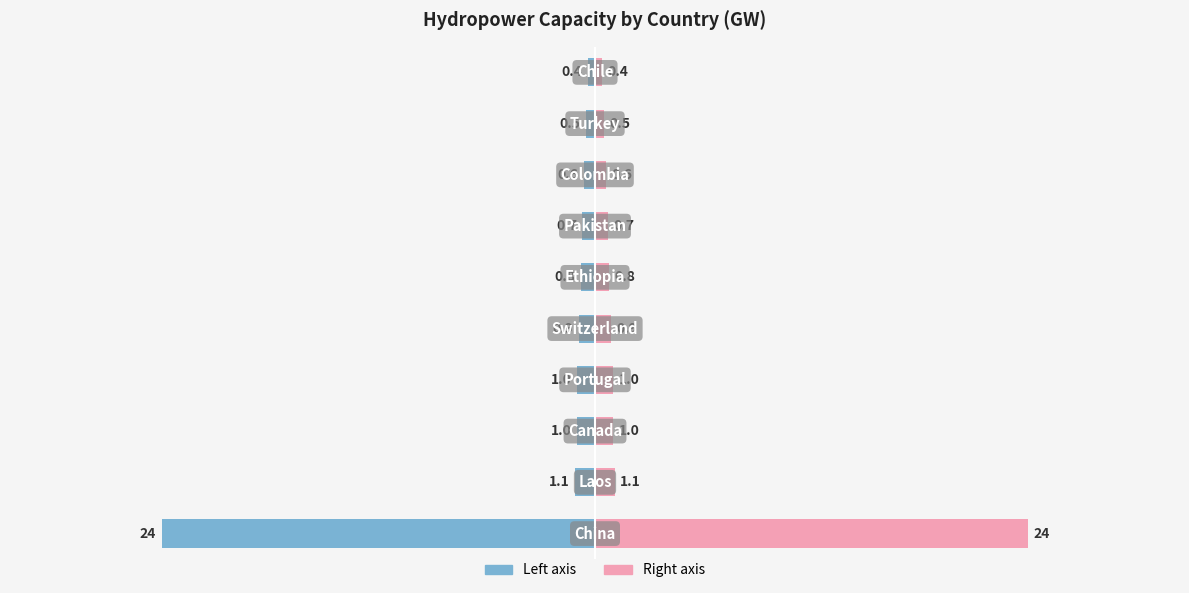

What is the difference between the Hydropower GW (left) values at 3 and 4?

0.1